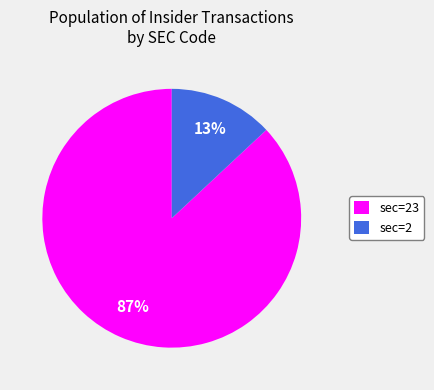

Is there any slice that represents more than half of the pie?

Yes